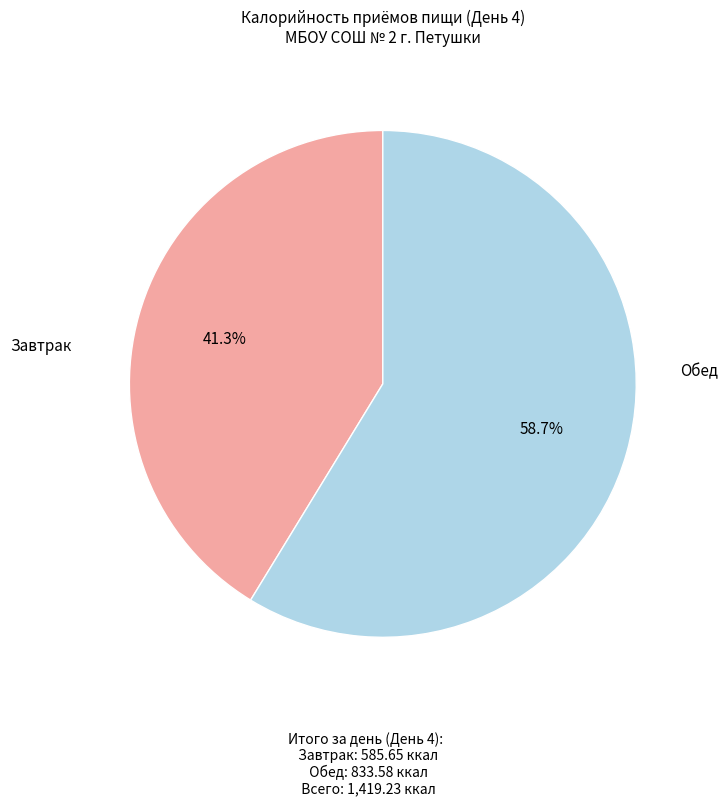

Is there a majority slice in this chart?

Yes